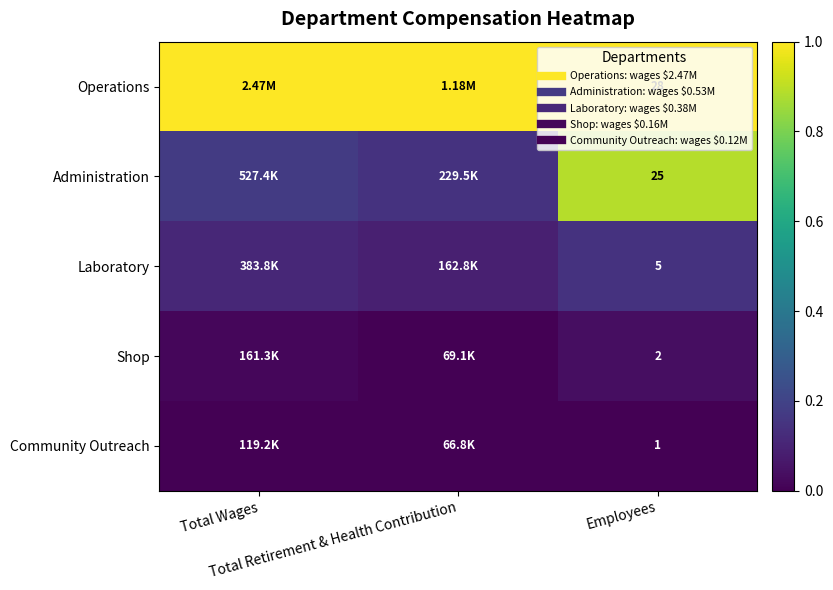

Count the number of data series in this chart.

5